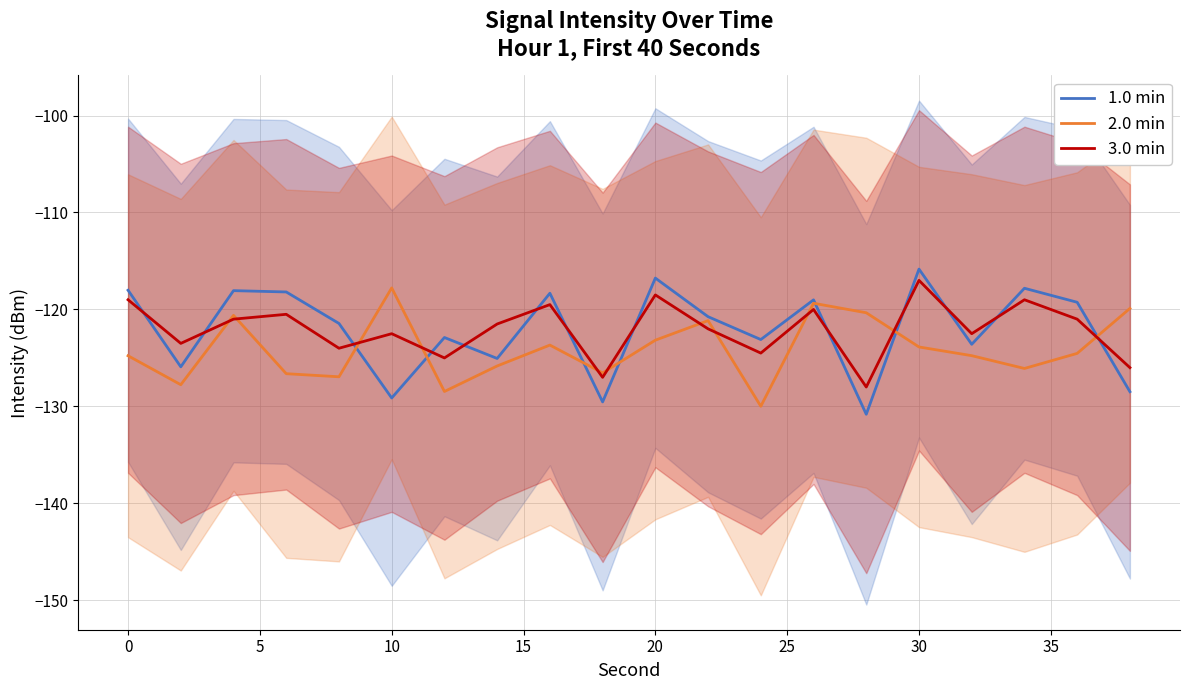

The value of 1.0 min at 10 is -129.1. True or false?

True